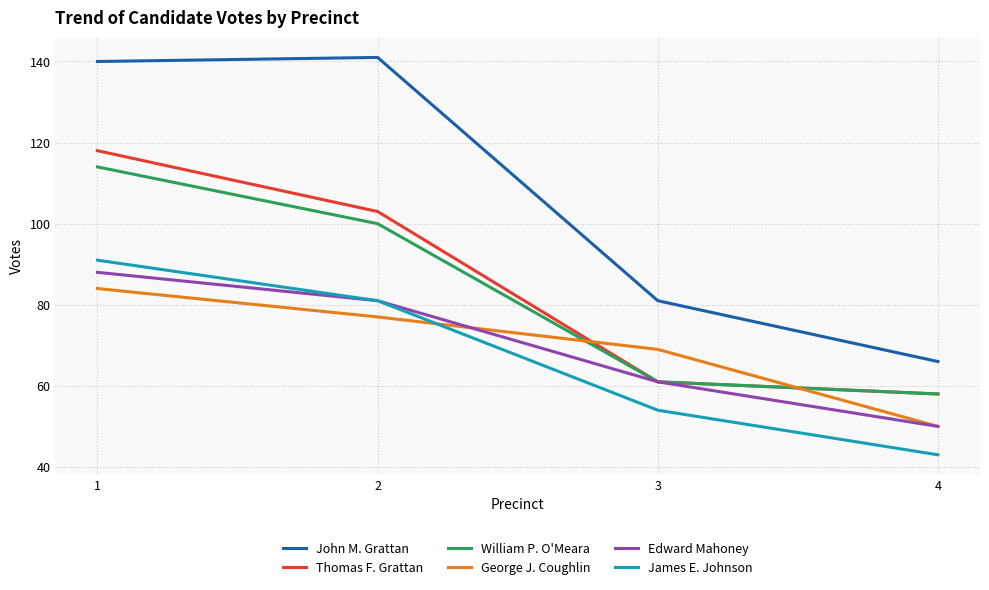

Does the chart have visible grid lines?

Yes